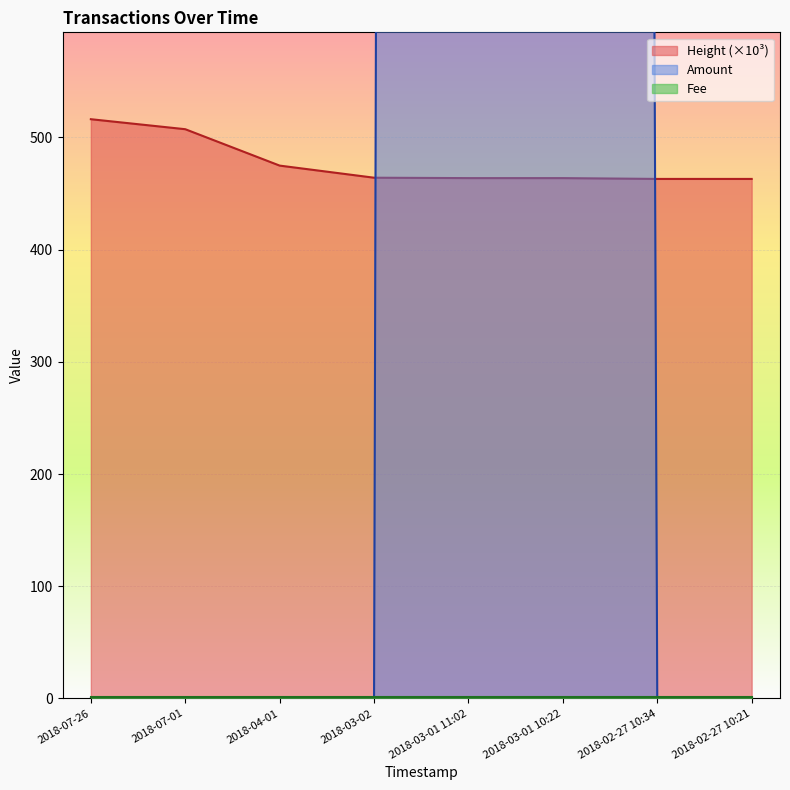

Is it true that Amount equals 0.5 at 2018-02-27 10:21?

False